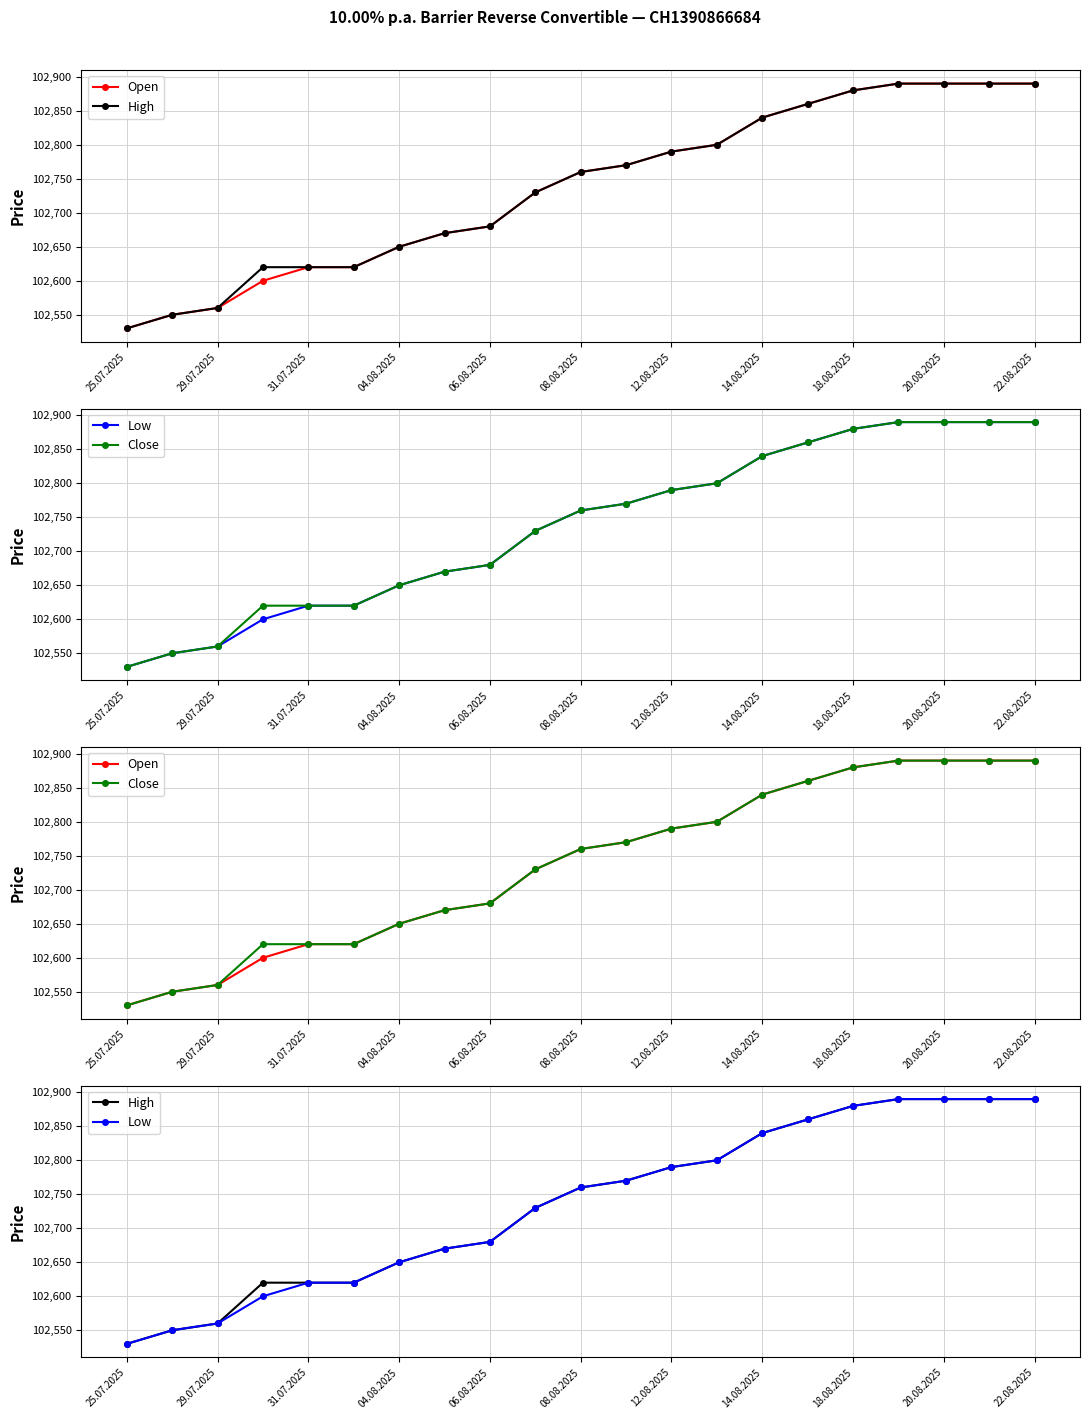

At how many categories does at least one series exceed 102874?

5